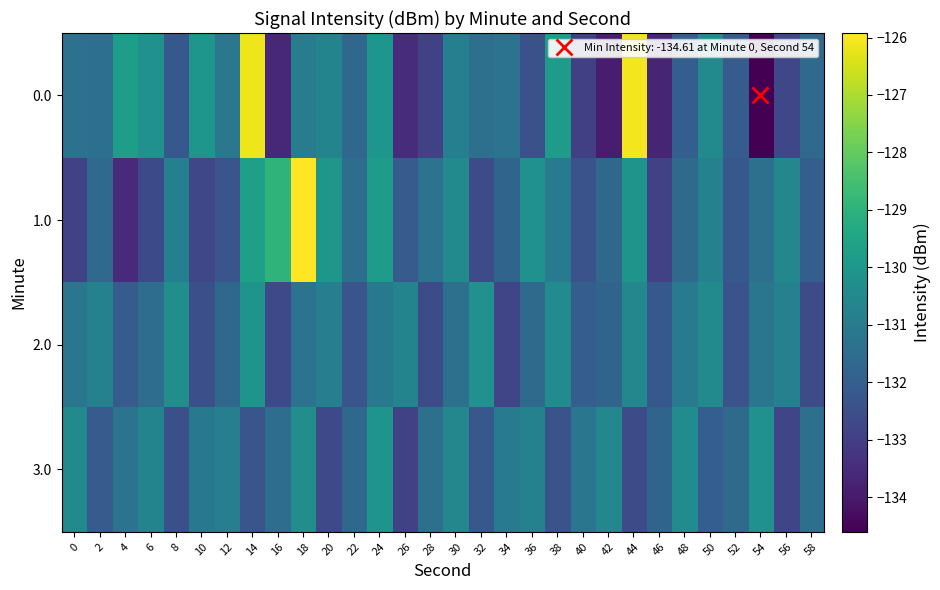

At which category is the sum across all series the highest?

14